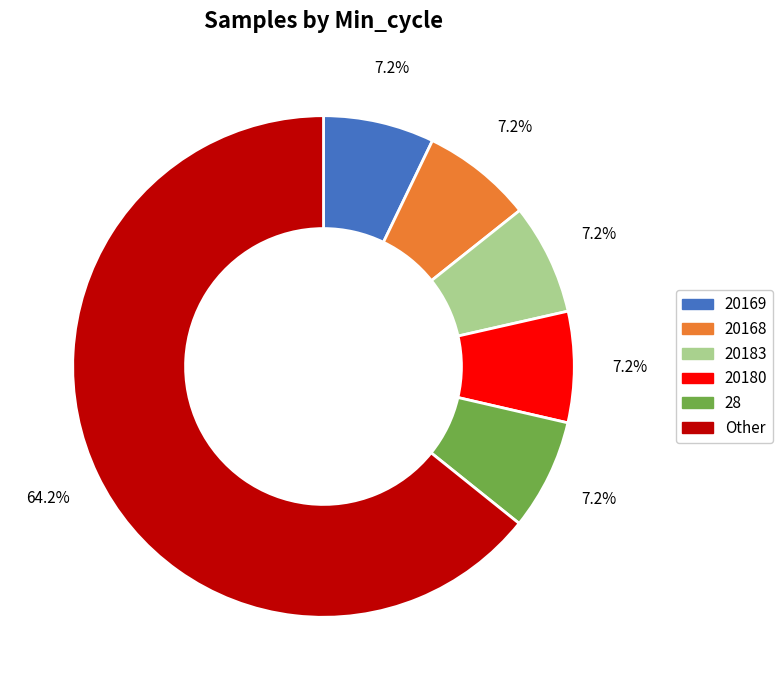

How many slices are in this pie chart?

6